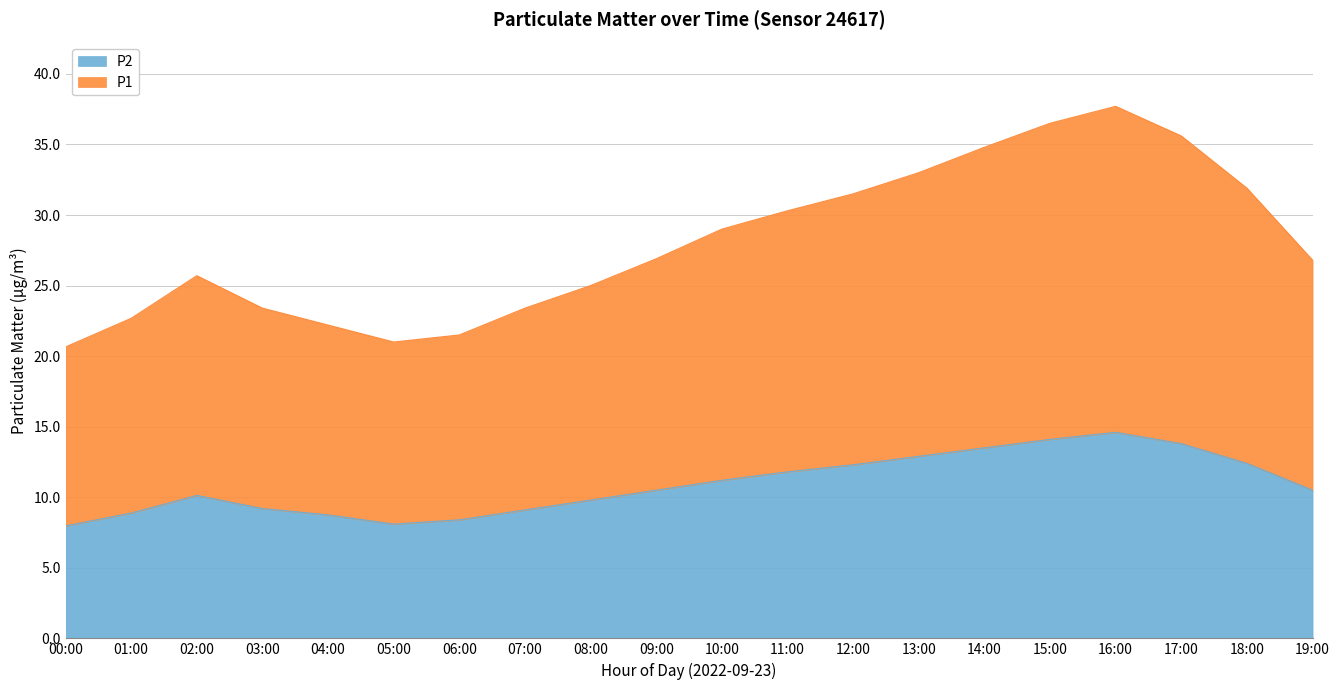

How many interior local peaks does the P2 series have?

2